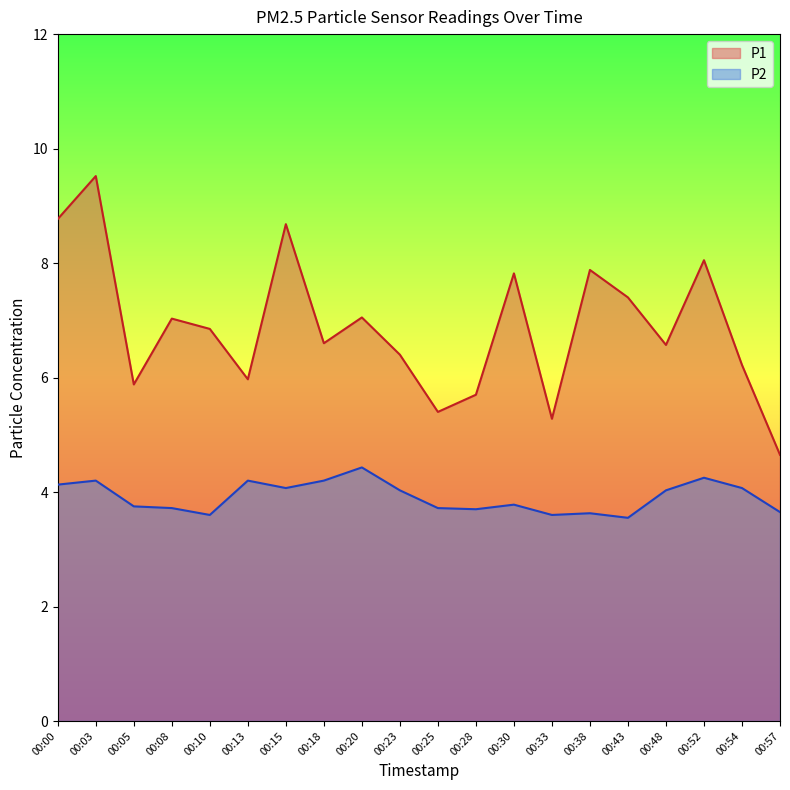

True or false: P2 and P1 cross at least once.

False